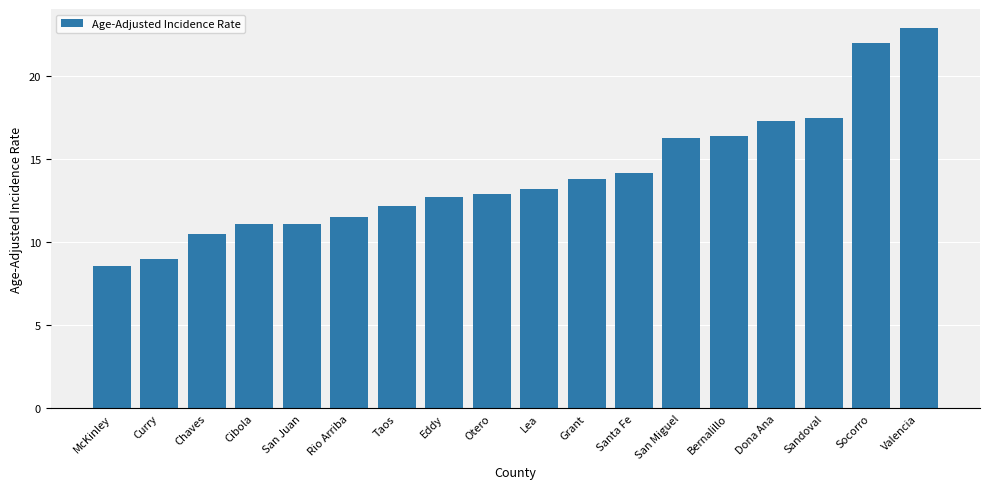

The value at Lea is 5.0. True or false?

False